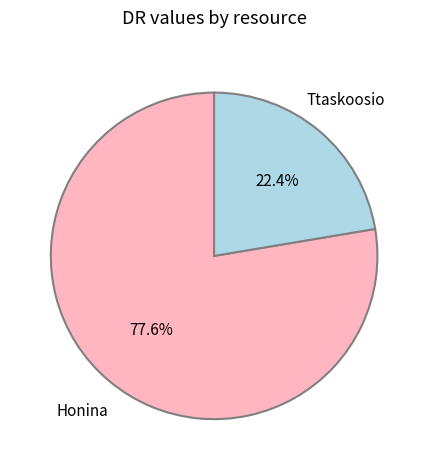

To the nearest percent, what is the difference between the largest and smallest slice percentages?

55%